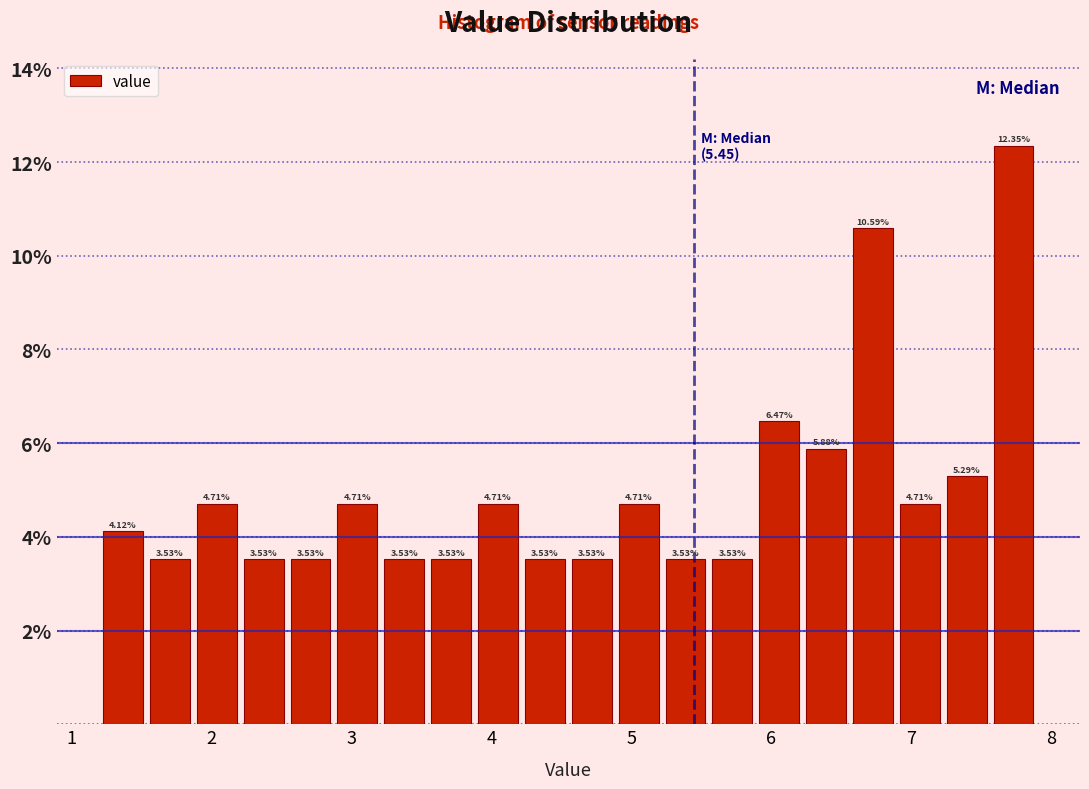

Around what value on the x-axis is the tallest bar? Give the approximate position of its centre, as read against the axis.

7.7